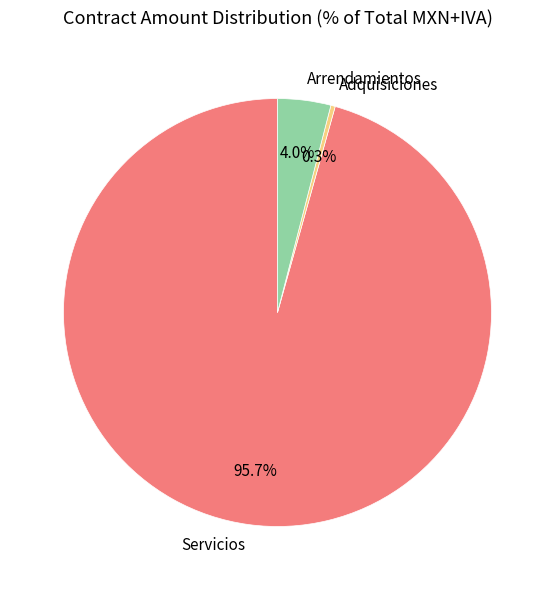

Does any single category account for the majority?

Yes